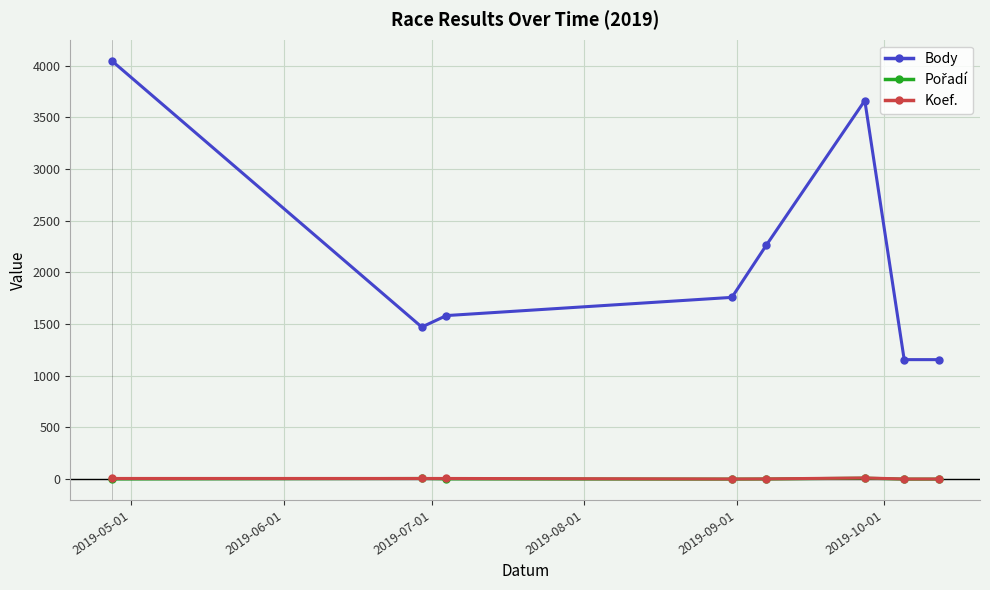

How many data points does each series have?

8